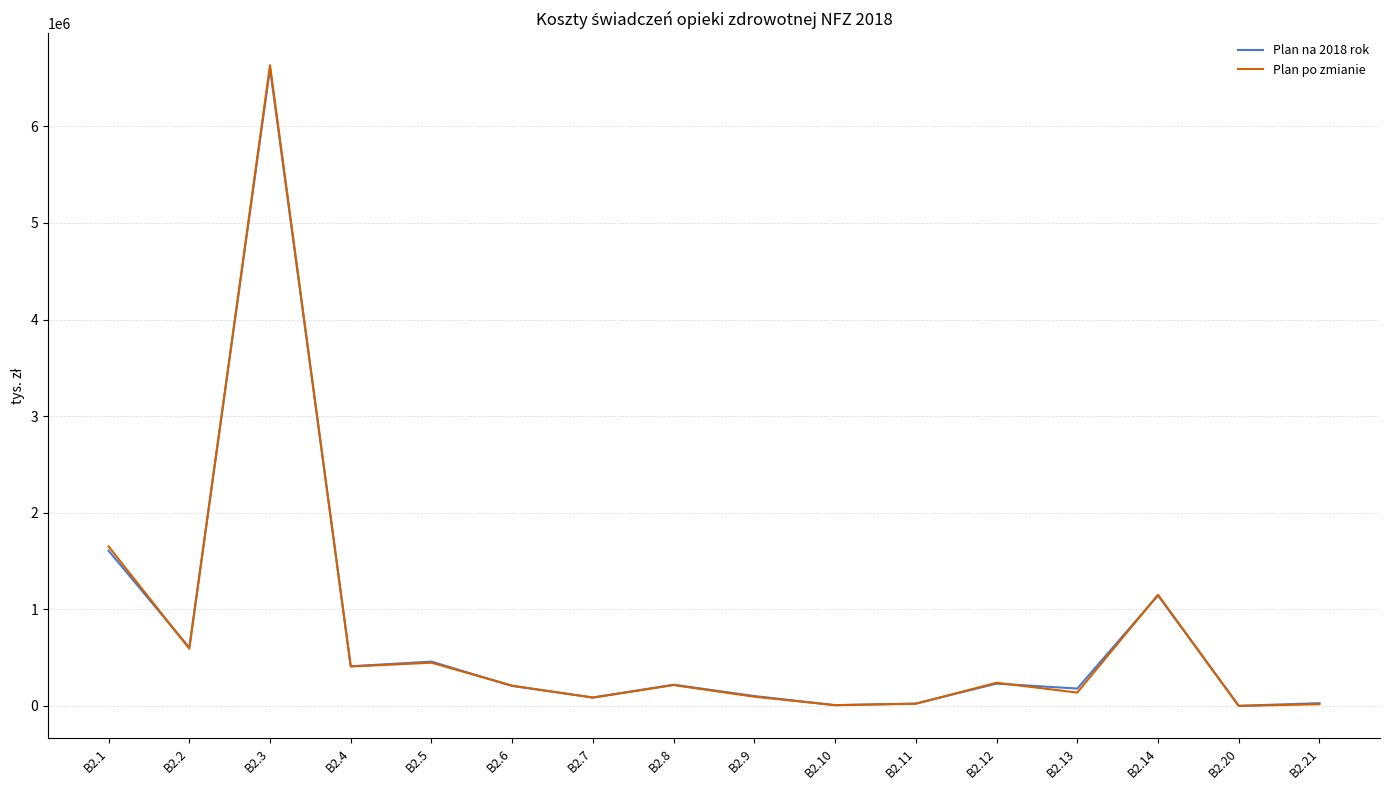

Where is Plan po zmianie nearest to the value 3316370?

B2.1